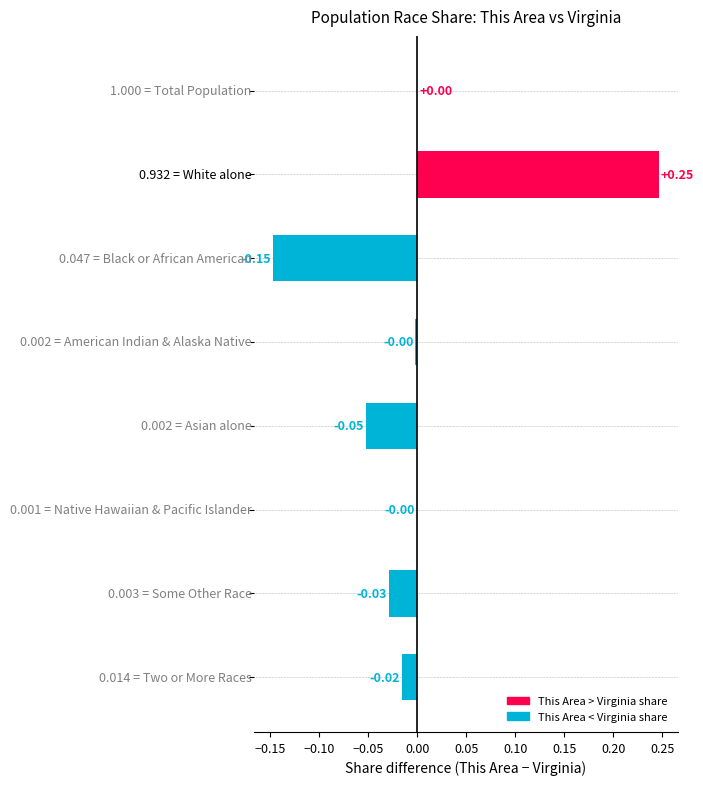

What is the difference between the second highest and second lowest values?

0.1